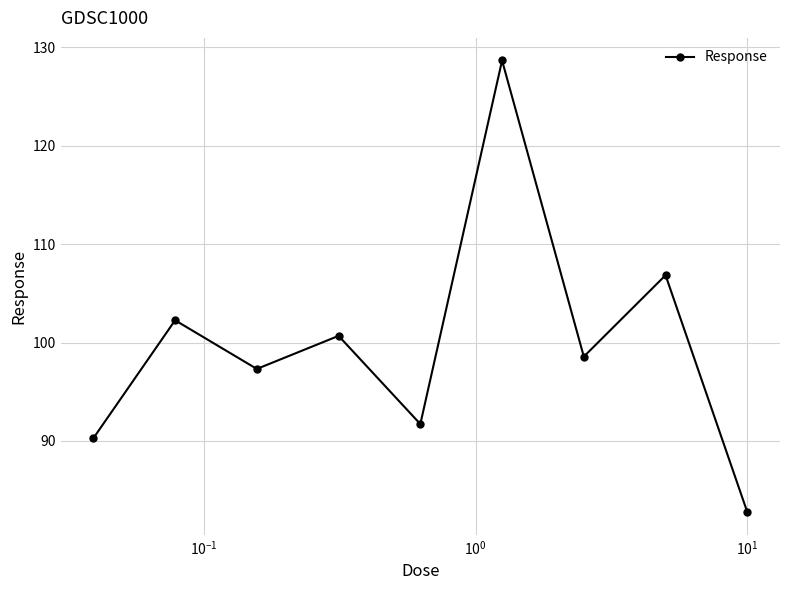

True or false: the data has more than 2 interior local peaks.

True